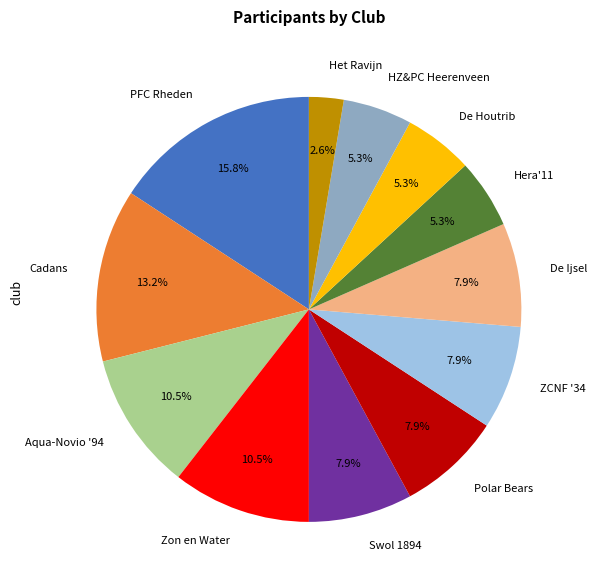

What percentage is the ZCNF '34 slice, to the nearest percent?

8%